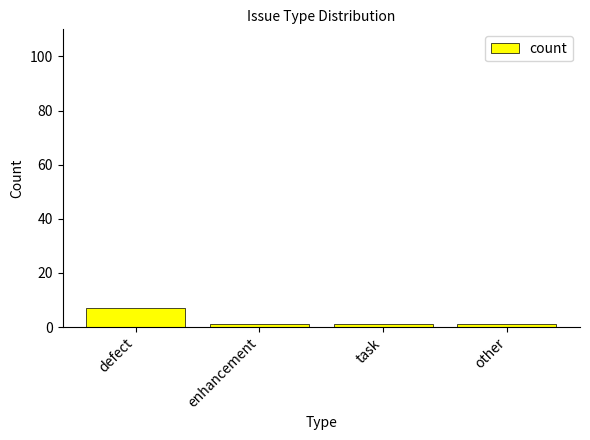

What is the smallest value displayed?

1